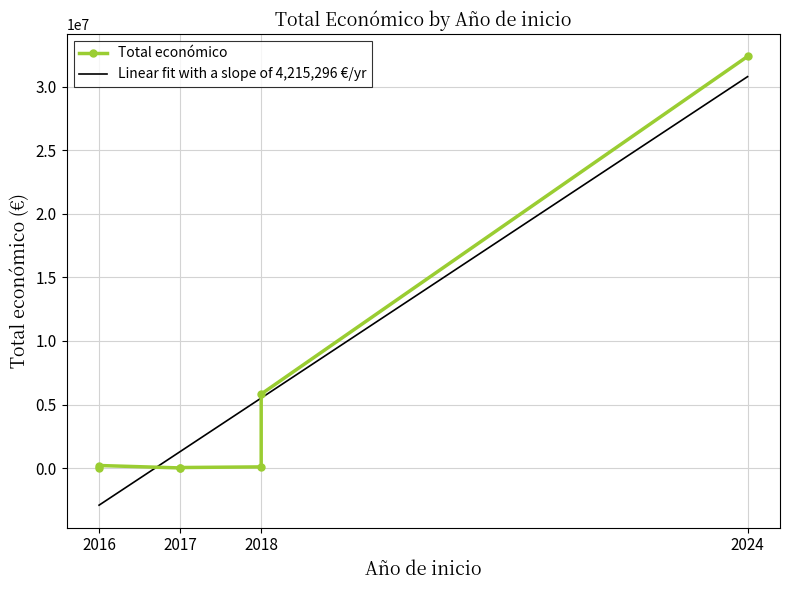

Reading left to right, transcribe all the data shown in this chart.

2024=32394255	2018=90474	2018=5819964	2016=6000	2016=199983	2017=9148	2017=40814